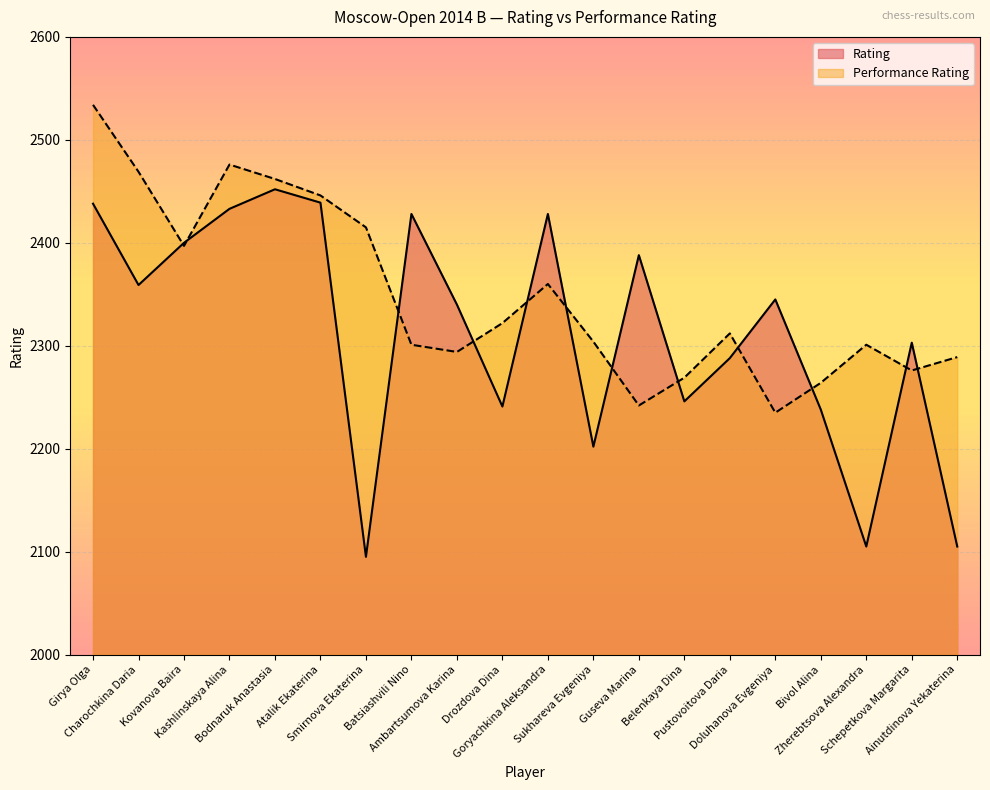

Which series has the largest range (max minus min)?

Rating